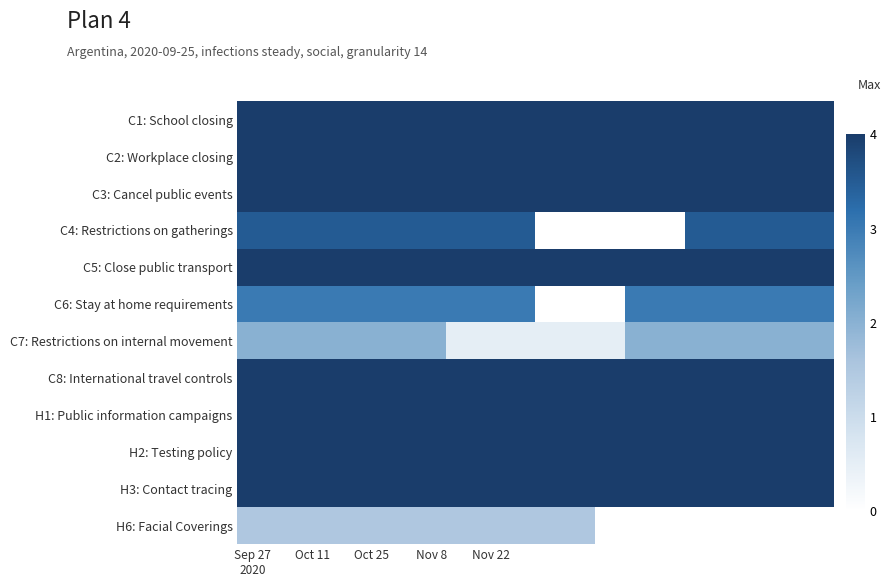

Count the number of data series in this chart.

12